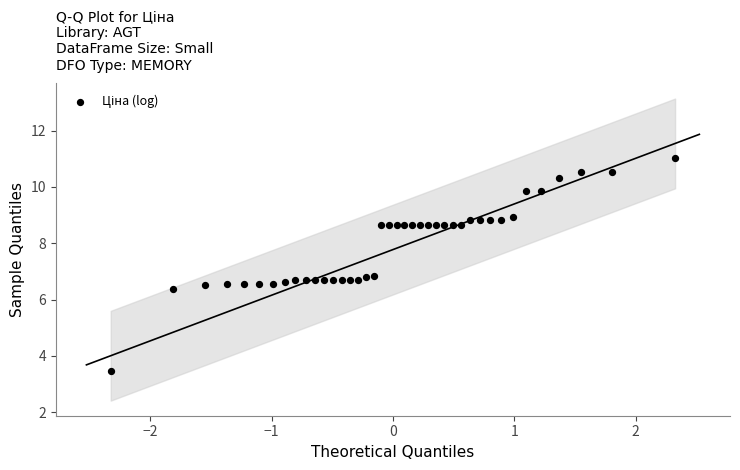

What is the range of Y values (max minus min)?

7.6